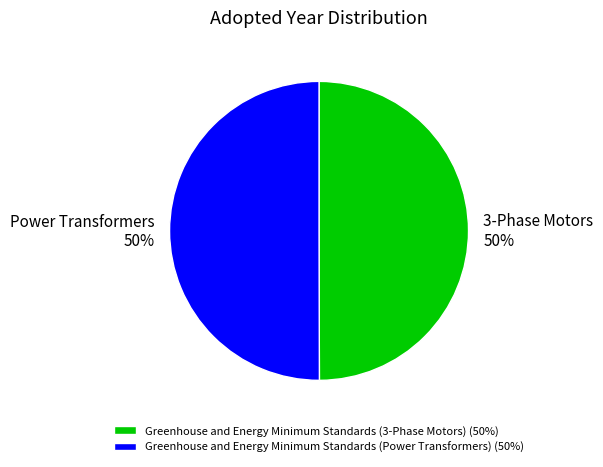

Is it true that 3-Phase Motors is 50% of the pie?

True